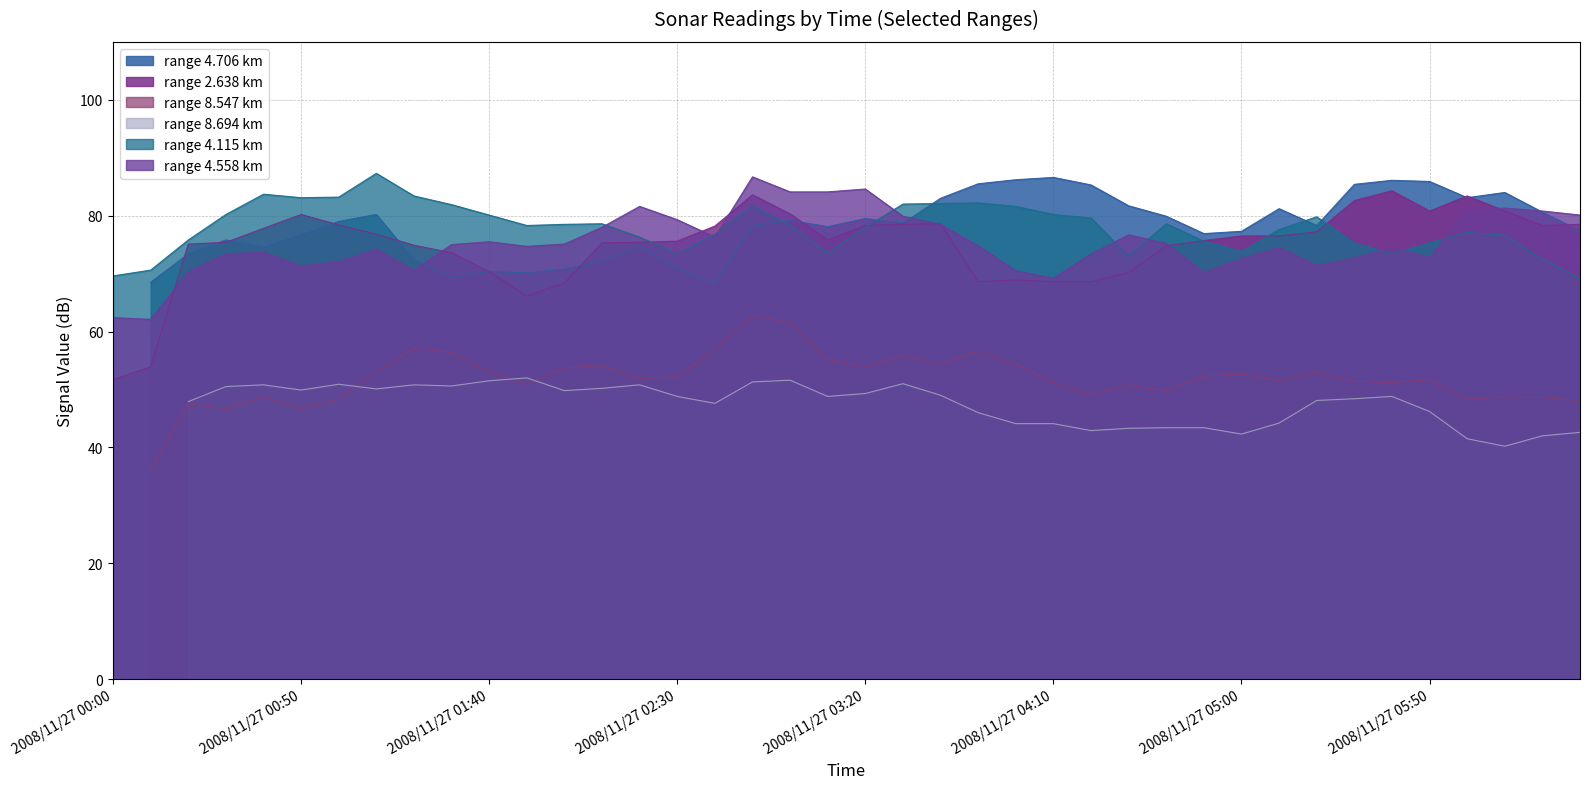

List the labels in order of 2.638 value, smallest first.

2008/11/27 00:00, 2008/11/27 00:10, 2008/11/27 01:50, 2008/11/27 02:00, 2008/11/27 03:50, 2008/11/27 04:10, 2008/11/27 04:20, 2008/11/27 04:00, 2008/11/27 04:30, 2008/11/27 01:40, 2008/11/27 01:30, 2008/11/27 04:40, 2008/11/27 01:20, 2008/11/27 00:20, 2008/11/27 02:10, 2008/11/27 00:30, 2008/11/27 02:20, 2008/11/27 02:30, 2008/11/27 04:50, 2008/11/27 03:10, 2008/11/27 05:00, 2008/11/27 05:10, 2008/11/27 01:10, 2008/11/27 05:20, 2008/11/27 00:40, 2008/11/27 02:40, 2008/11/27 03:20, 2008/11/27 06:20, 2008/11/27 01:00, 2008/11/27 03:30, 2008/11/27 06:30, 2008/11/27 03:40, 2008/11/27 00:50, 2008/11/27 03:00, 2008/11/27 05:50, 2008/11/27 06:10, 2008/11/27 05:30, 2008/11/27 06:00, 2008/11/27 02:50, 2008/11/27 05:40